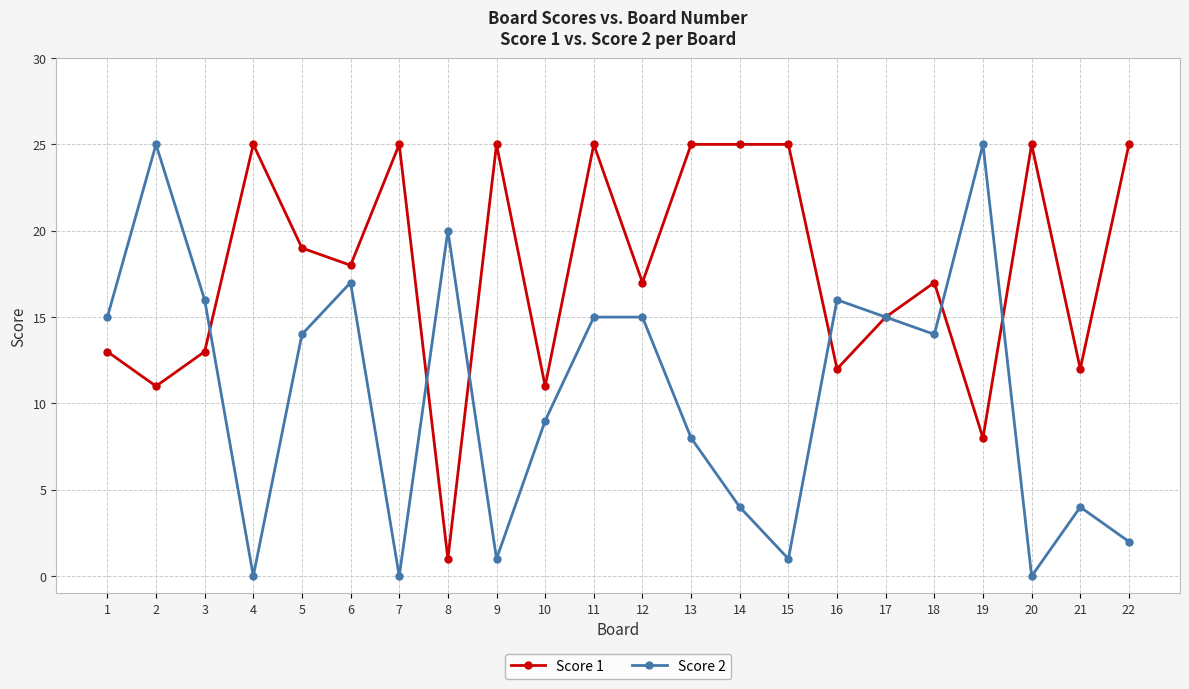

Reading right to left, extract all data points from this chart.

Score 1: 22=25	21=12	20=25	19=8	18=17	17=15	16=12	15=25	14=25	13=25	12=17	11=25	10=11	9=25	8=1	7=25	6=18	5=19	4=25	3=13	2=11	1=13
Score 2: 22=2	21=4	20=0	19=25	18=14	17=15	16=16	15=1	14=4	13=8	12=15	11=15	10=9	9=1	8=20	7=0	6=17	5=14	4=0	3=16	2=25	1=15